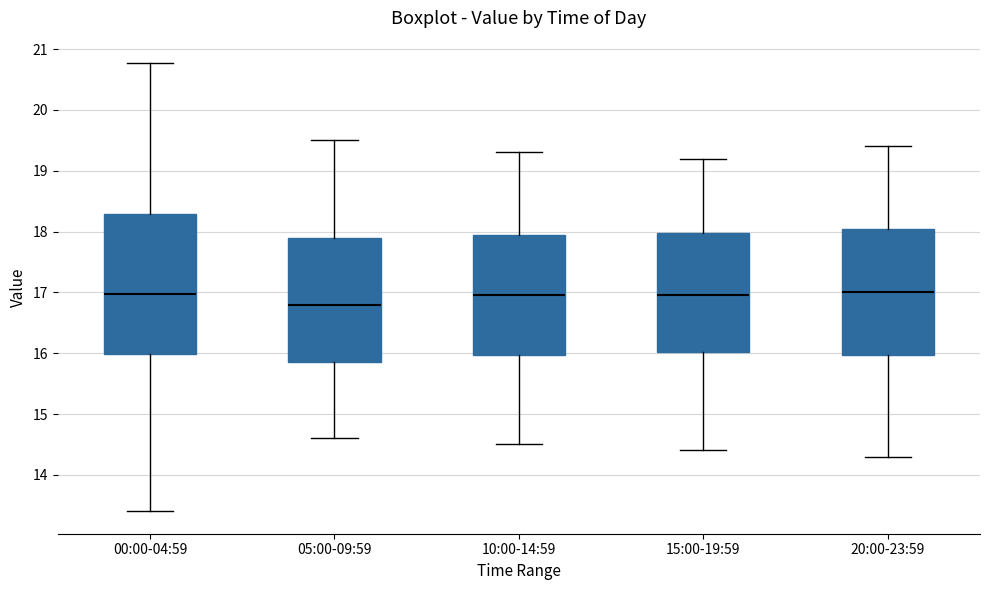

Reading left to right, transcribe this box plot: for each box, give where its median line is, the range the box spans, and where its two whiskers end, as read against the y-axis. The values are not printed on the chart, so give them approximately, as read against the axis.

00:00-04:59: median 17.0, box 16.0 to 18.3, whiskers 13.4 to 20.8
05:00-09:59: median 16.8, box 15.9 to 17.9, whiskers 14.6 to 19.5
10:00-14:59: median 17.0, box 16.0 to 18.0, whiskers 14.5 to 19.3
15:00-19:59: median 17.0, box 16.0 to 18.0, whiskers 14.4 to 19.2
20:00-23:59: median 17.0, box 16.0 to 18.1, whiskers 14.3 to 19.4